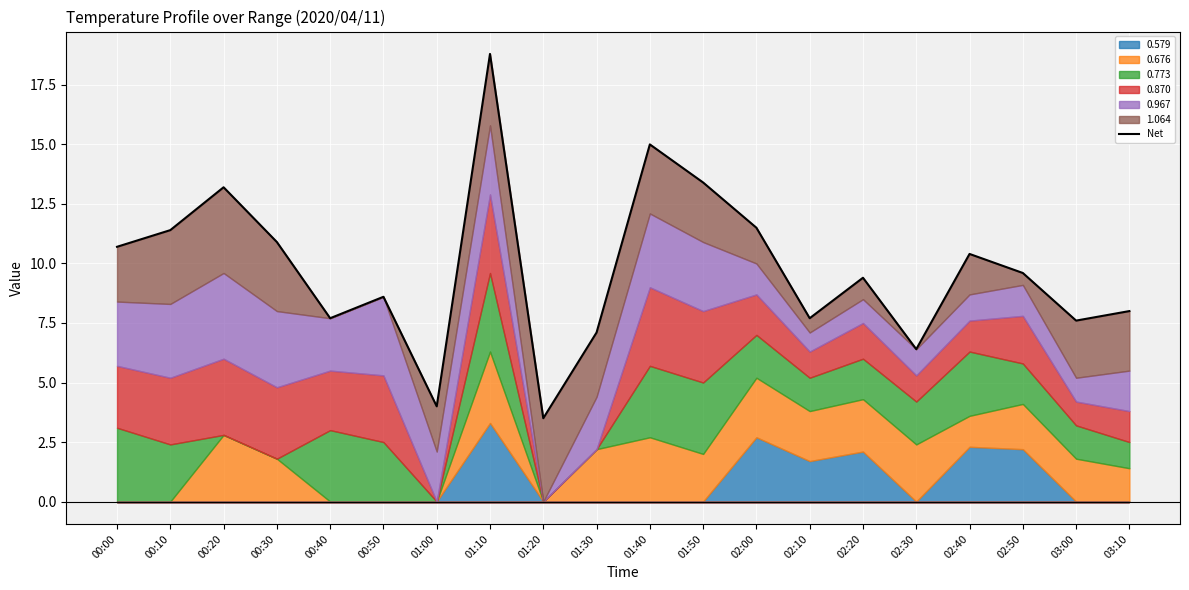

Reading right to left, list all the values displayed in this chart.

8.0	7.6	9.6	10.4	6.4	9.4	7.7	11.5	13.4	15.0	7.1	3.5	18.8	4.0	8.6	7.7	10.9	13.2	11.4	10.7